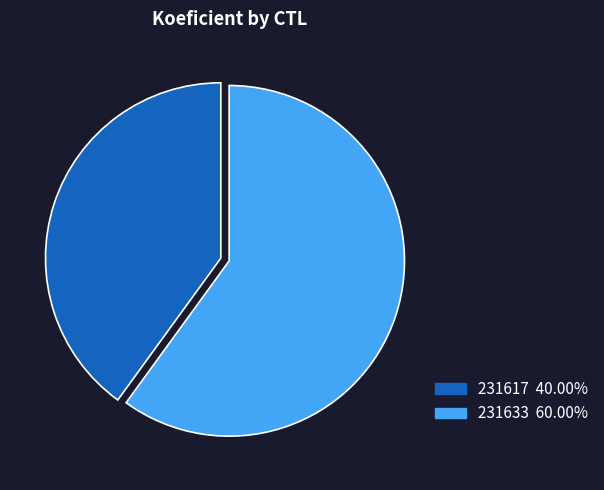

Rank the categories by value from highest to lowest.

231633, 231617